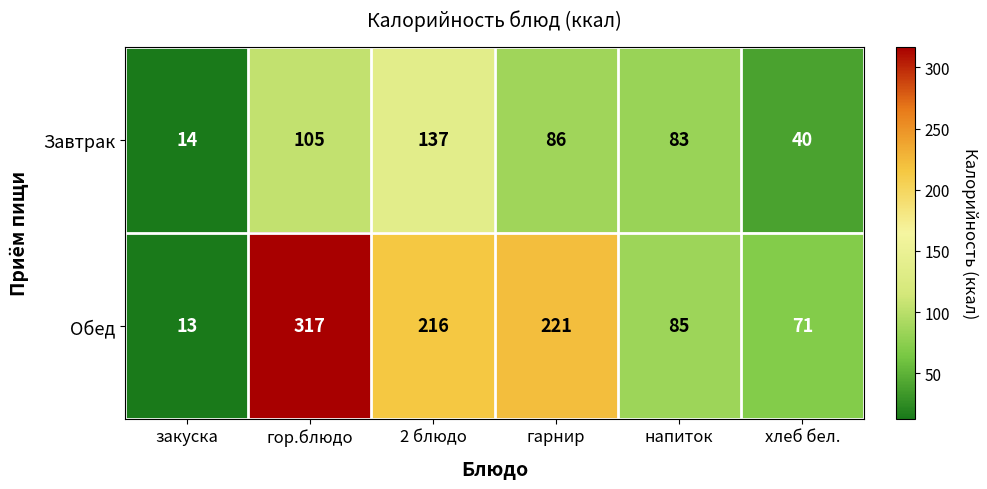

Which label corresponds to the largest value in the chart?

гор.блюдо